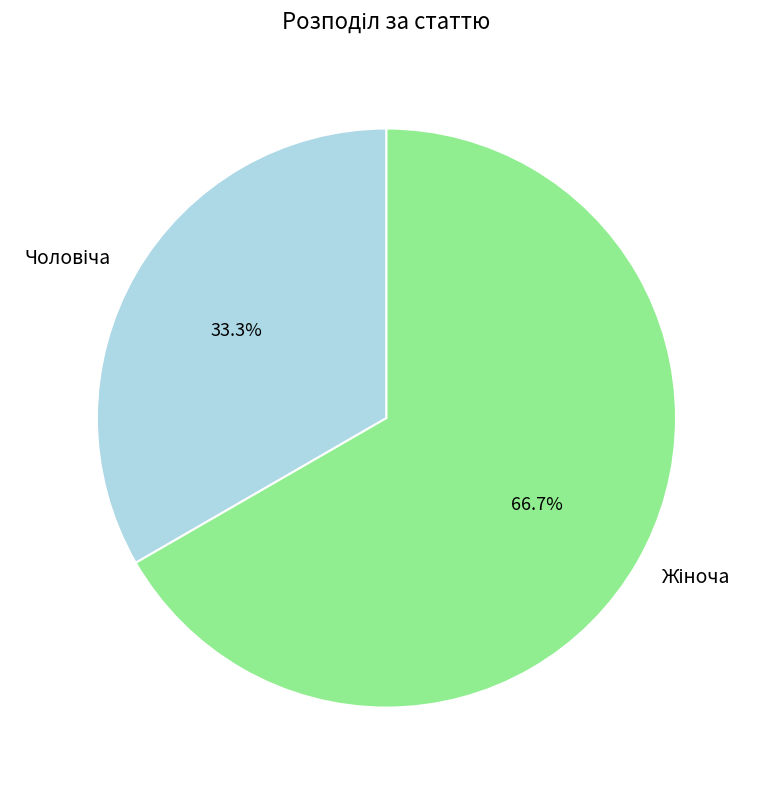

Is there any slice that represents more than half of the pie?

Yes